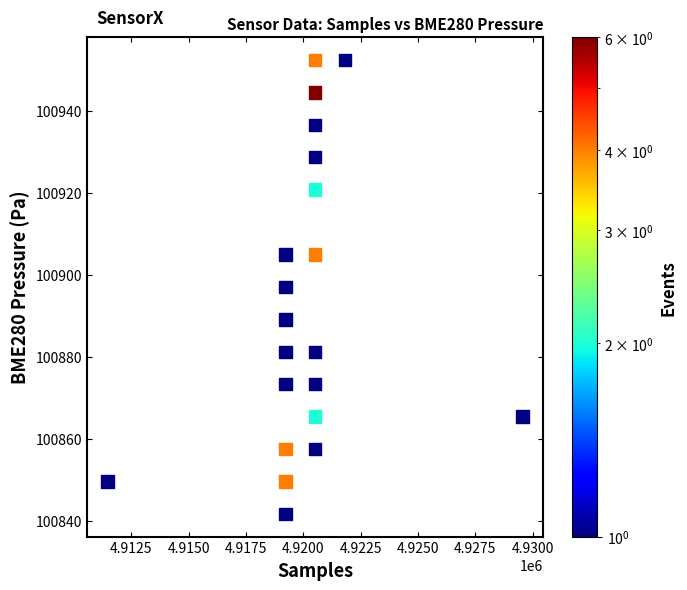

What is the range of Y values (max minus min)?

110.8